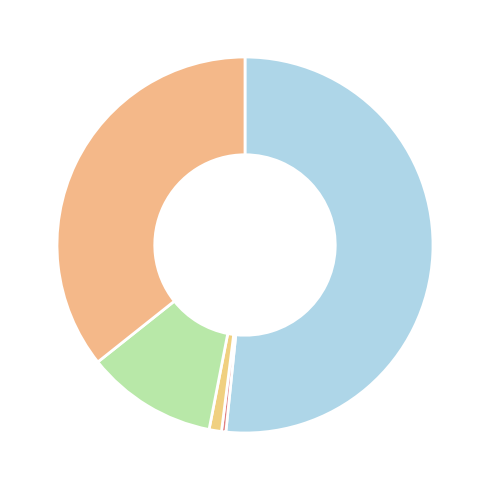

How many segments does this pie chart have?

5